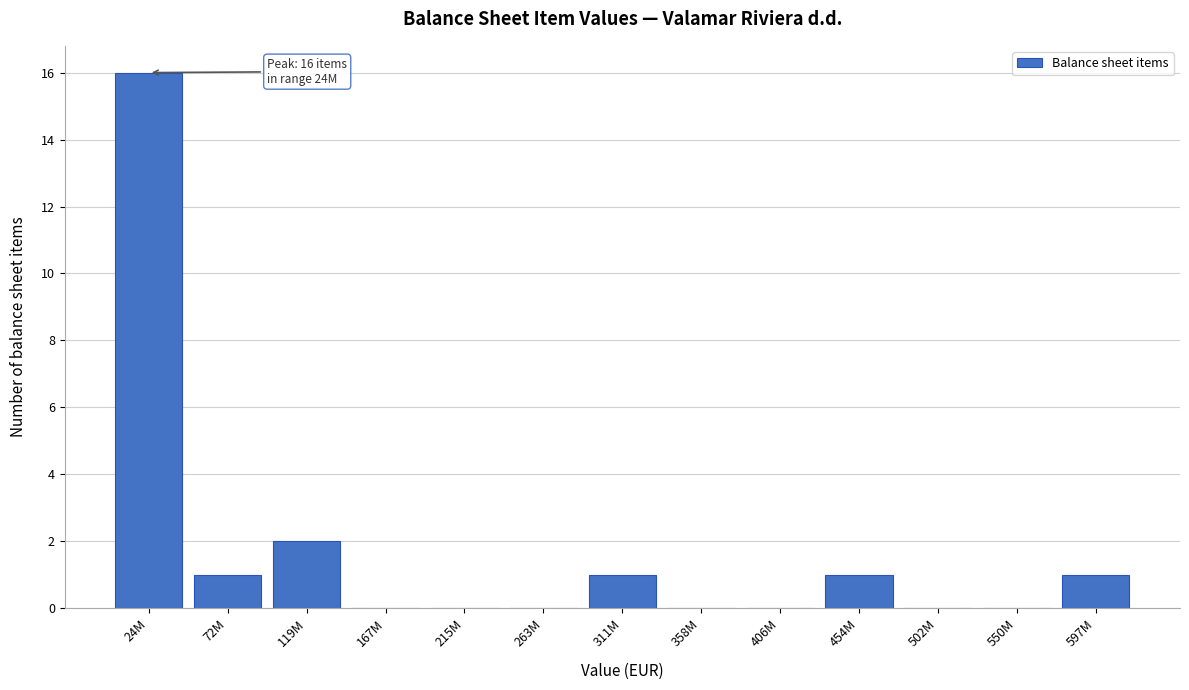

Reading left to right, transcribe all the data shown in this chart.

24M=16	72M=1	119M=2	167M=0	215M=0	263M=0	311M=1	358M=0	406M=0	454M=1	502M=0	550M=0	597M=1